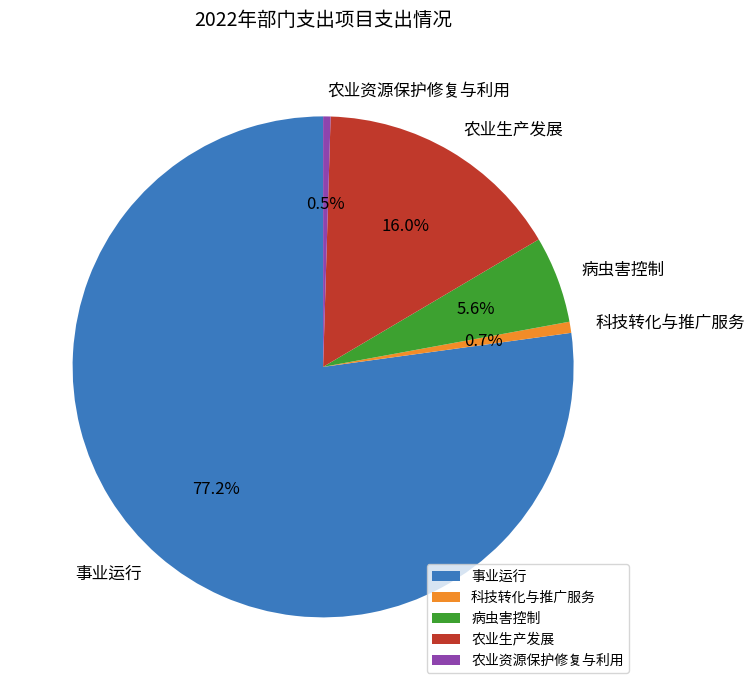

The 事业运行 slice represents 77% of the pie. True or false?

True